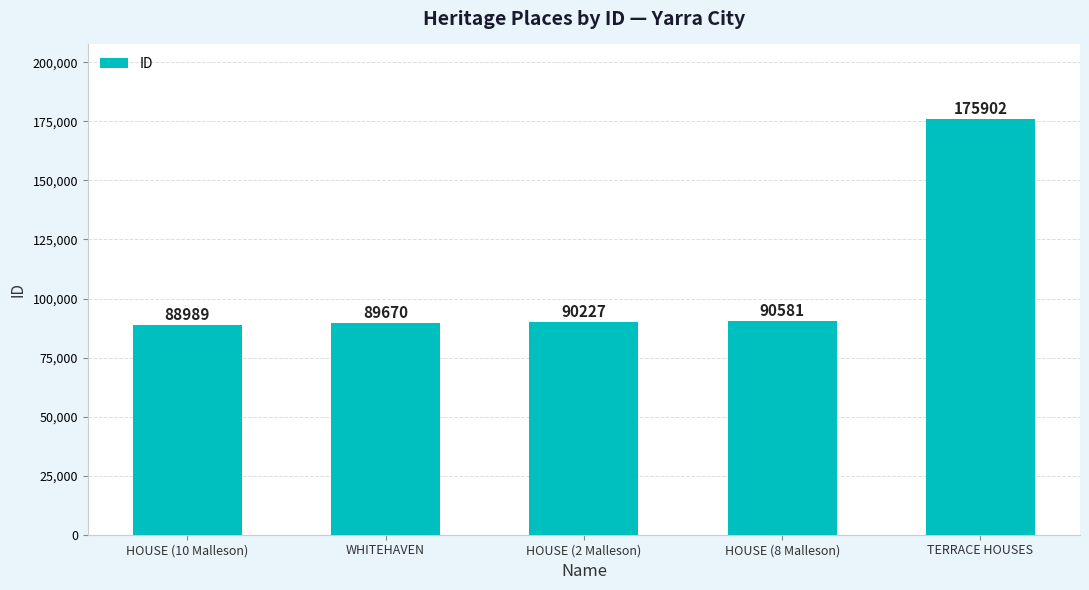

Is it true that the value at WHITEHAVEN is 46232?

False